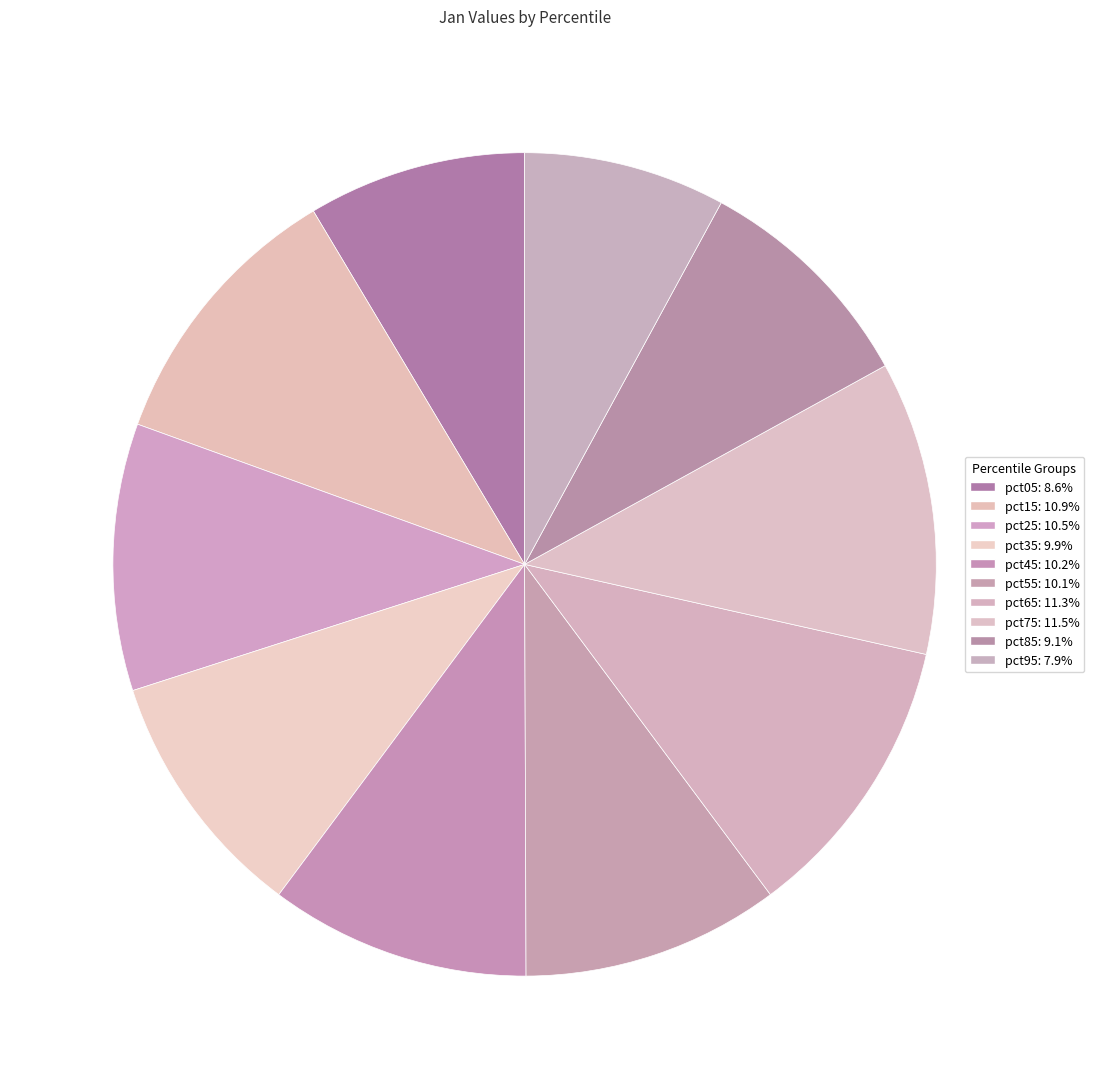

True or false: pct85 accounts for 9% of the total.

True